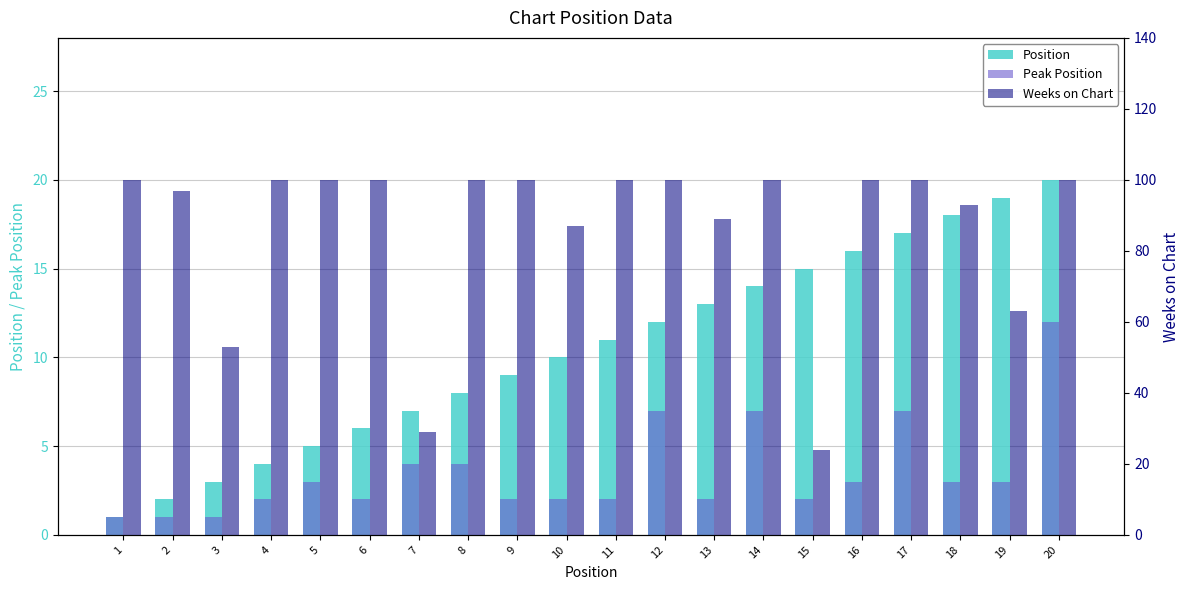

Which series changed the most between 4 and 16?

Position